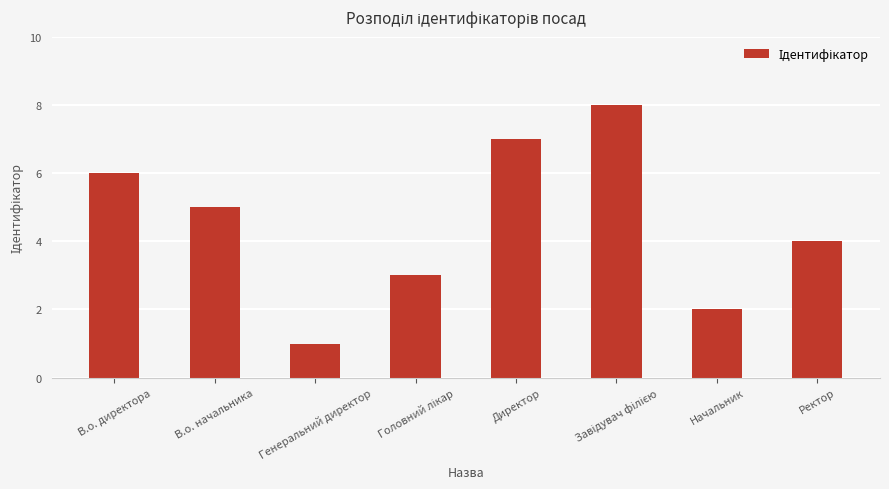

Reading left to right, what are all the values shown in this chart?

6	5	1	3	7	8	2	4